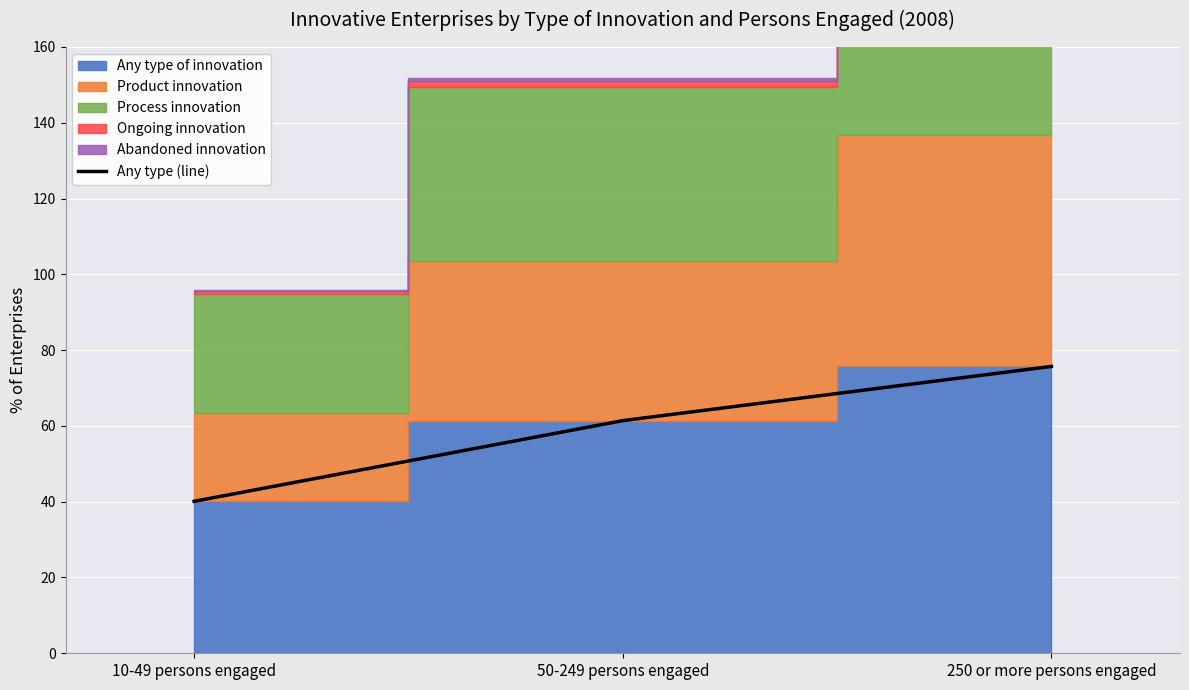

True or false: Any type (line) has a value of 40.1 at 10-49 persons engaged.

True